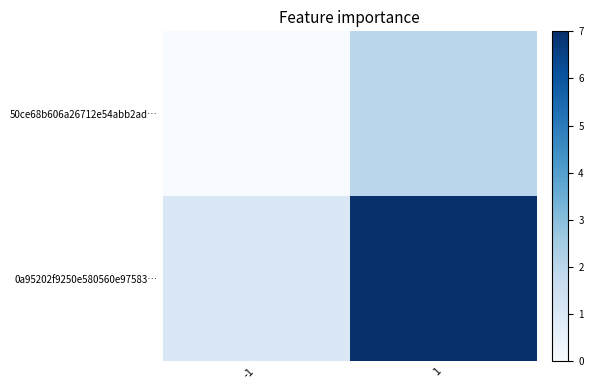

List the series in order of their overall mean, lowest first.

50ce68b606a26712e54abb2ad…, 0a95202f9250e580560e97583…